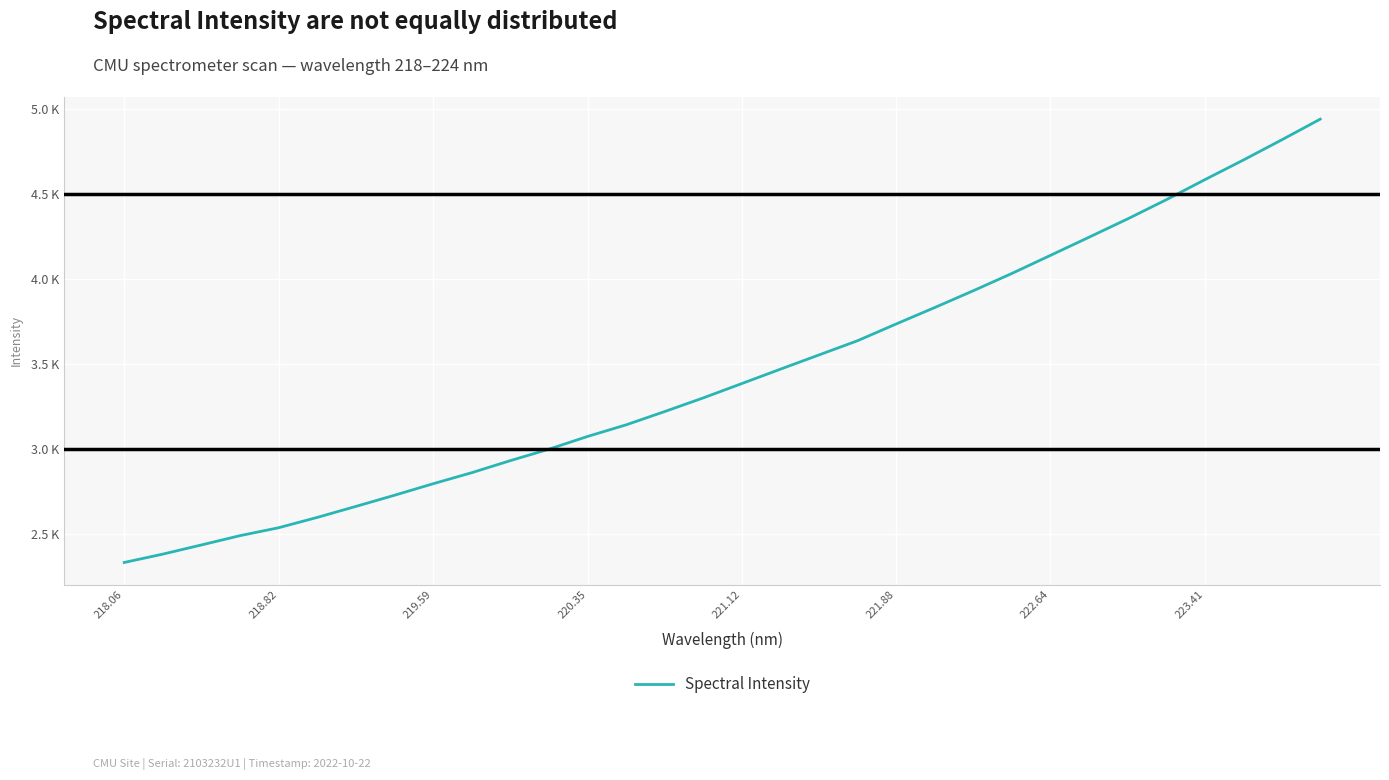

True or false: the data has more than 1 interior local peaks.

False